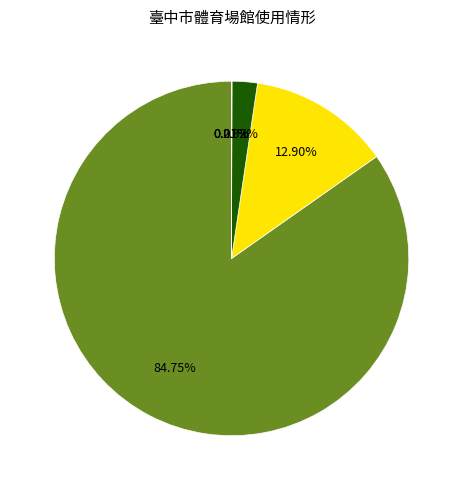

To the nearest percent, what is the average slice percentage?

17%